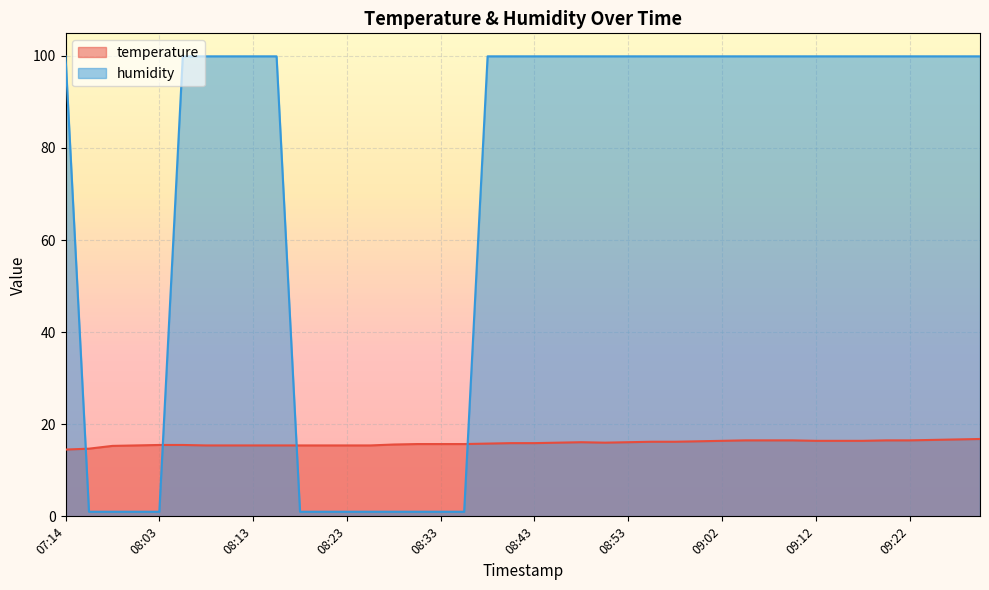

The value of temperature at 08:08 is 15.4. True or false?

True